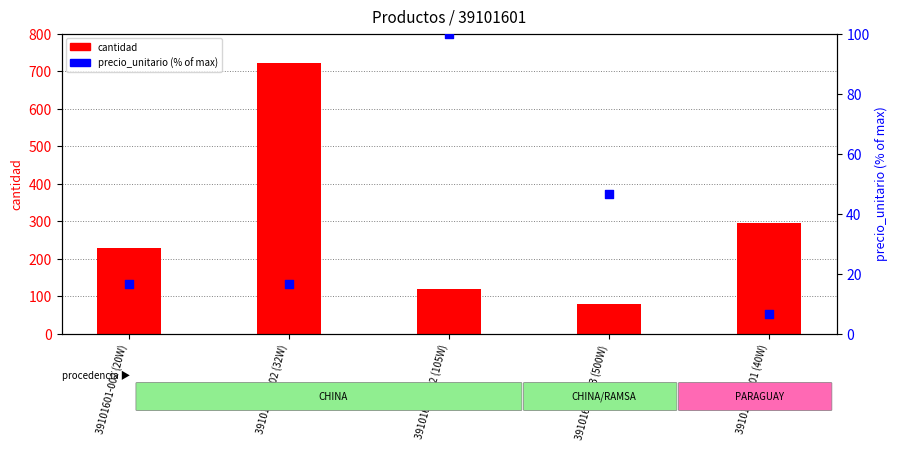

At how many categories does at least one series exceed 169?

3